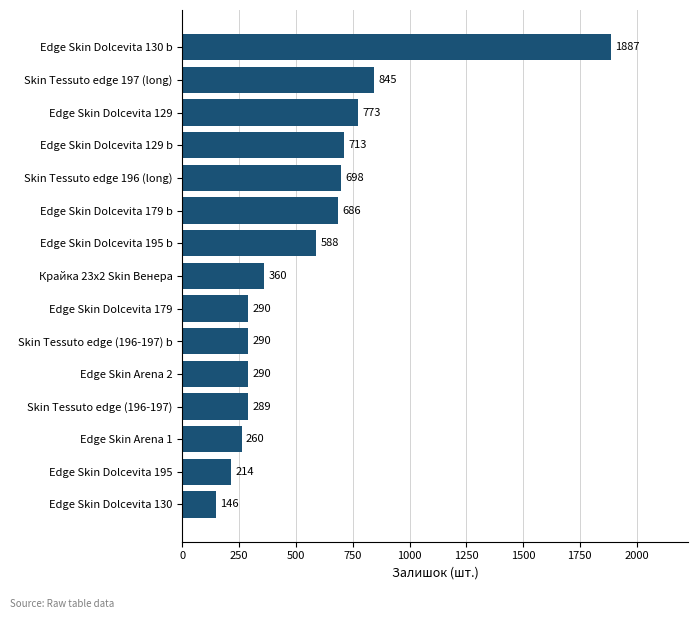

At which category does the chart reach its peak across all series?

Edge Skin Dolcevita 130 b